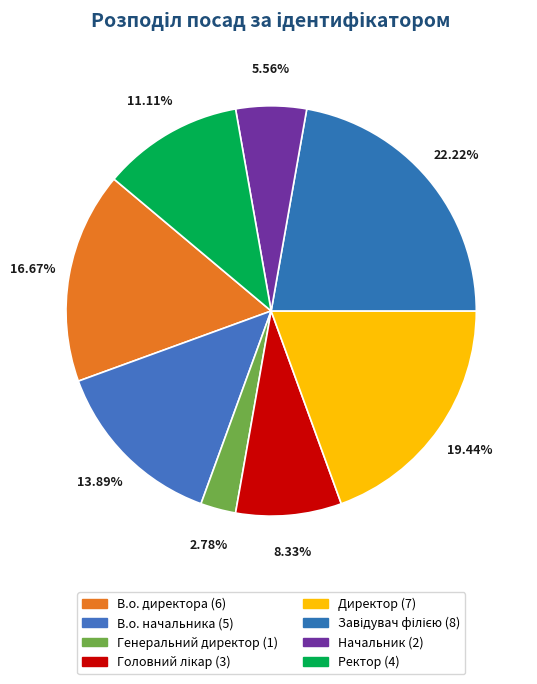

How many slices are in this pie chart?

8